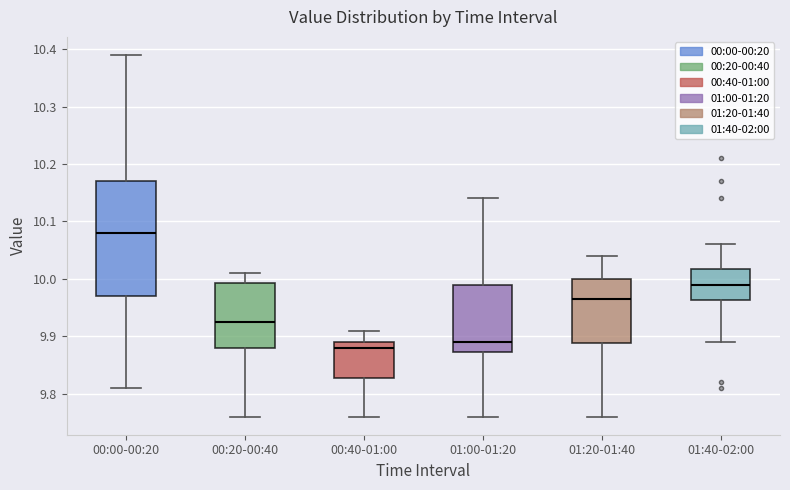

Reading left to right, transcribe this box plot: for each box, give where its median line is, the range the box spans, and where its two whiskers end, as read against the y-axis. The values are not printed on the chart, so give them approximately, as read against the axis.

00:00-00:20: median 10.08, box 9.97 to 10.17, whiskers 9.81 to 10.39
00:20-00:40: median 9.93, box 9.88 to 9.99, whiskers 9.76 to 10.01
00:40-01:00: median 9.88, box 9.83 to 9.89, whiskers 9.76 to 9.91
01:00-01:20: median 9.89, box 9.87 to 9.99, whiskers 9.76 to 10.14
01:20-01:40: median 9.97, box 9.89 to 10.00, whiskers 9.76 to 10.04
01:40-02:00: median 9.99, box 9.96 to 10.02, whiskers 9.89 to 10.06